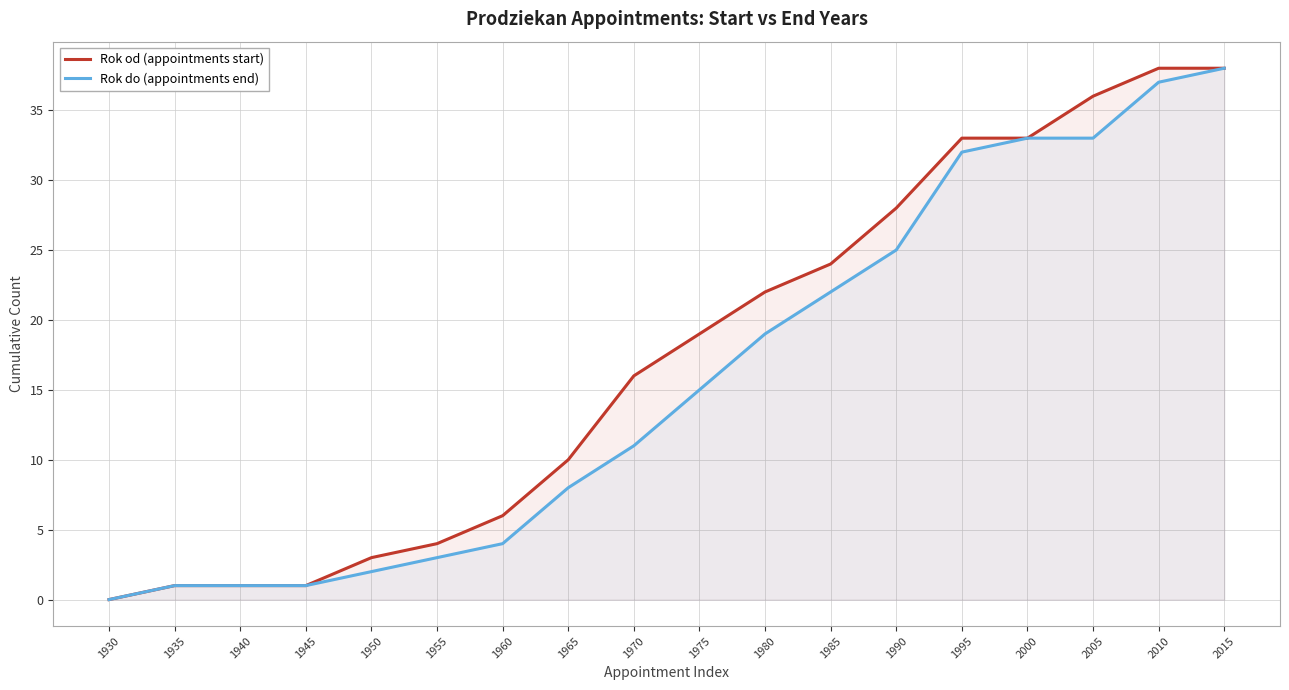

True or false: Rok do (appointments end) and Rok od (appointments start) intersect in this chart.

False